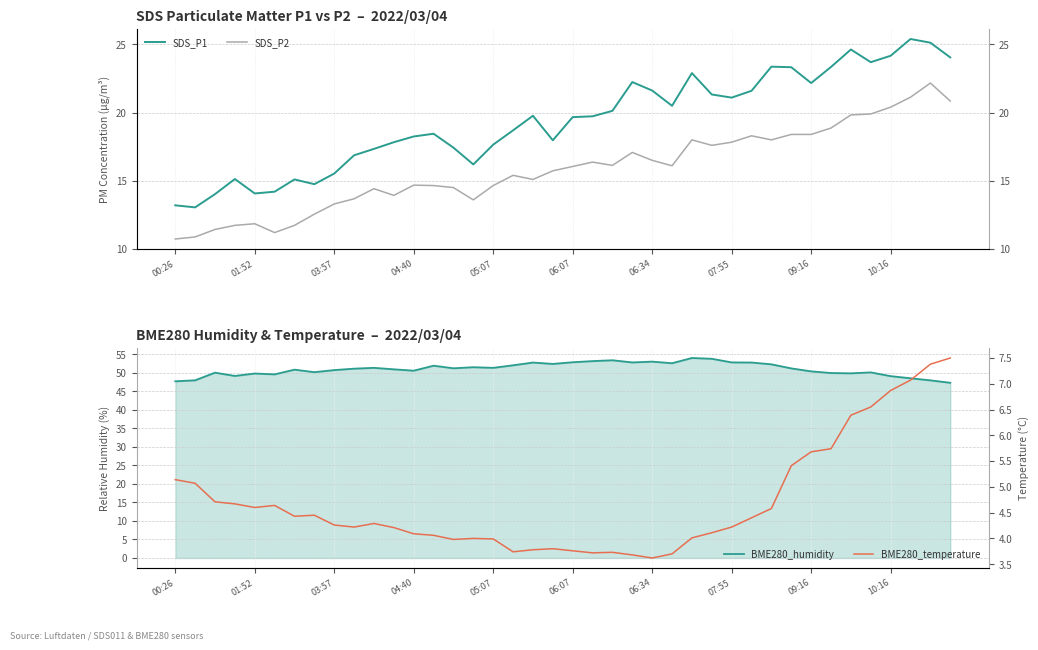

At which category is the sum across all series the highest?

38